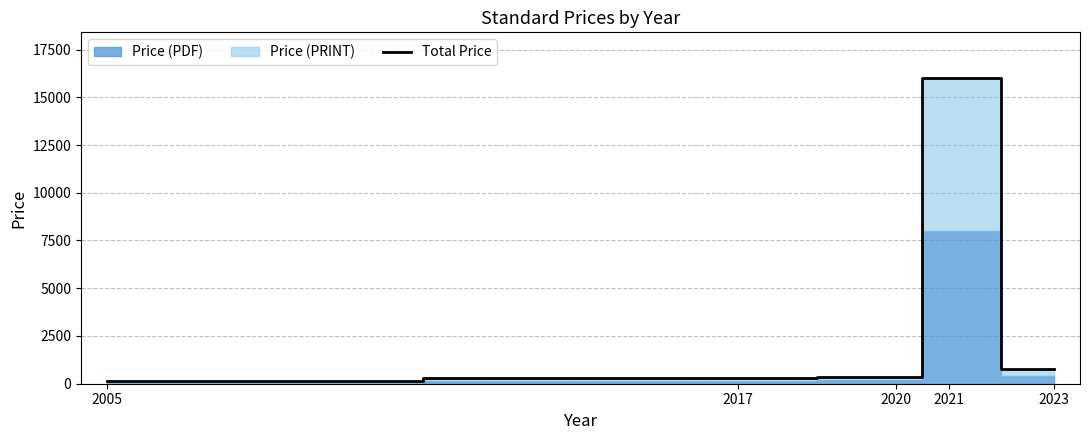

What is the difference between the maximum and minimum values?

15878.0